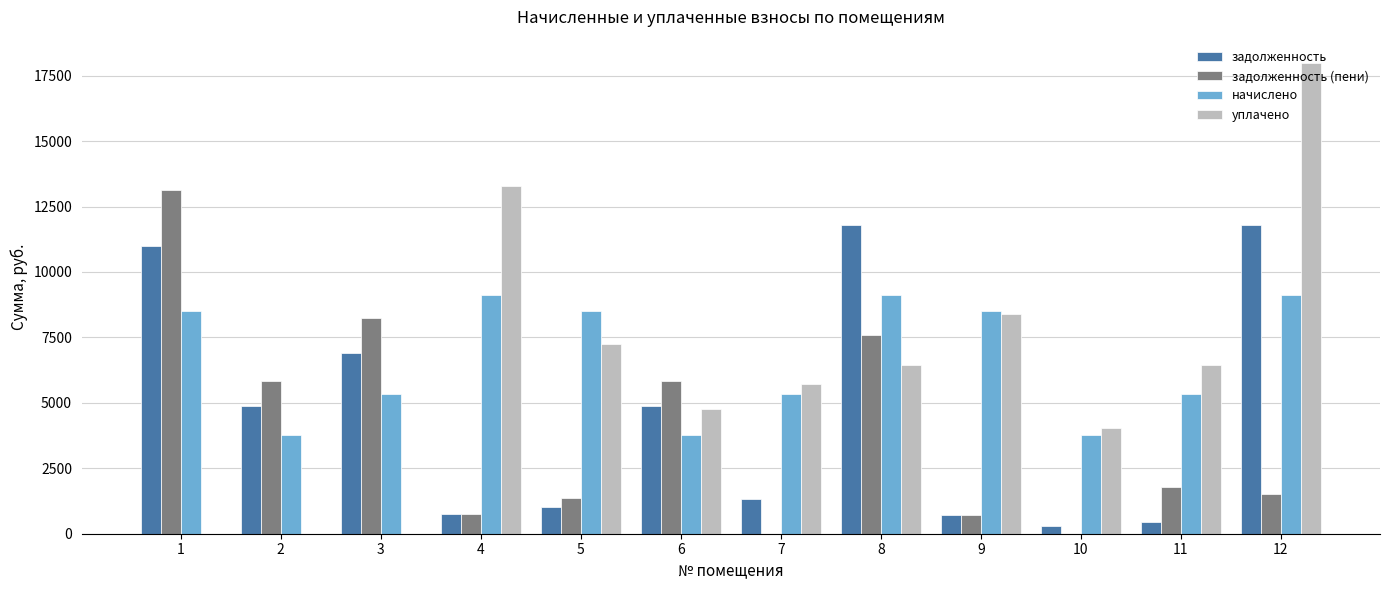

Which series changed the most between 11 and 12?

уплачено